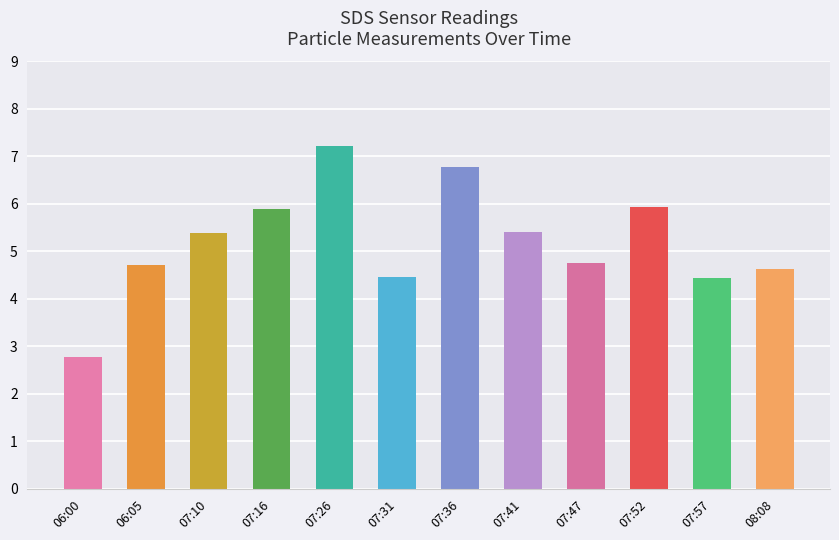

Which label corresponds to the smallest value in the chart?

06:00